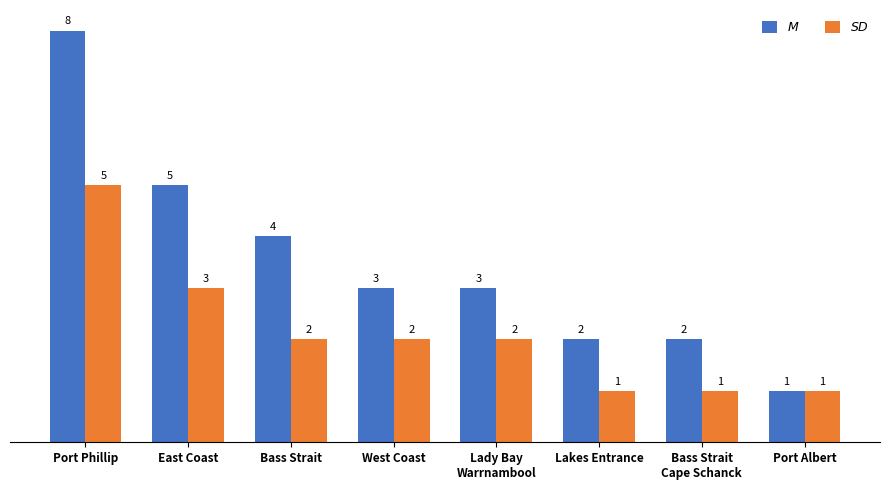

At how many categories does at least one series exceed 7?

1